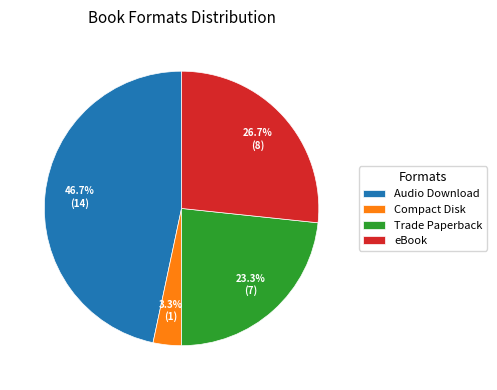

Between Audio Download and eBook, which is larger?

Audio Download